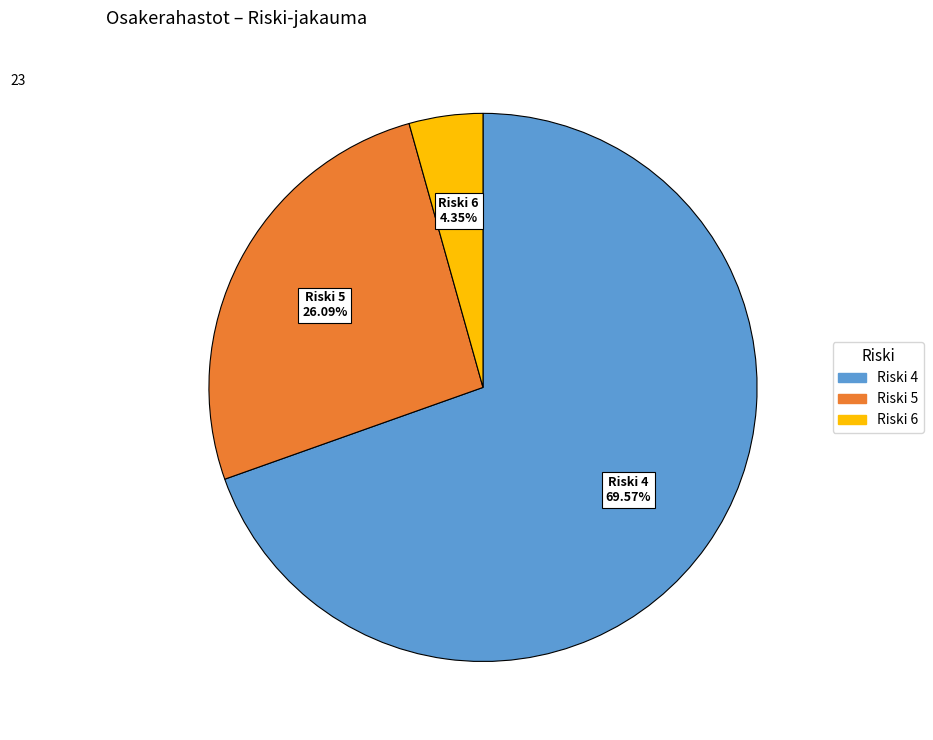

How many slices are in this pie chart?

3